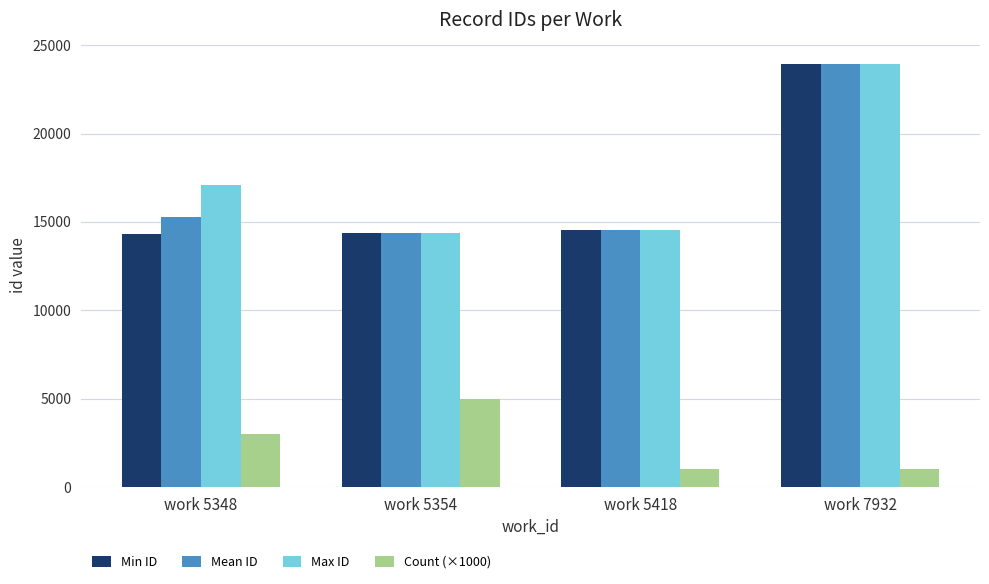

What is the sum of all Count (×1000) values?

10000